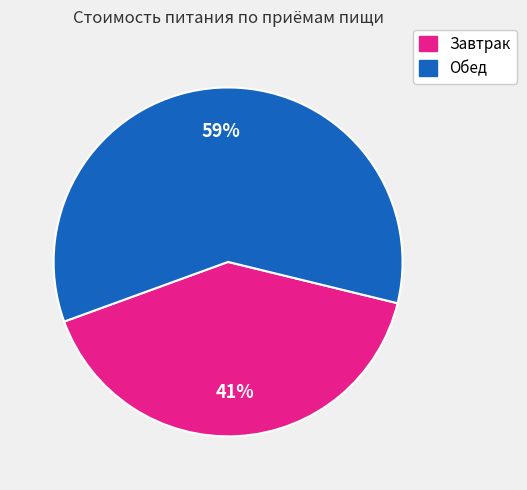

To the nearest percent, what portion does Обед represent?

59%